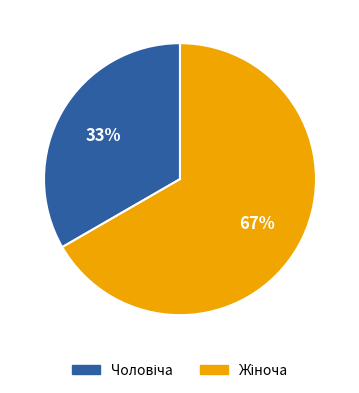

Is there a majority slice in this chart?

Yes